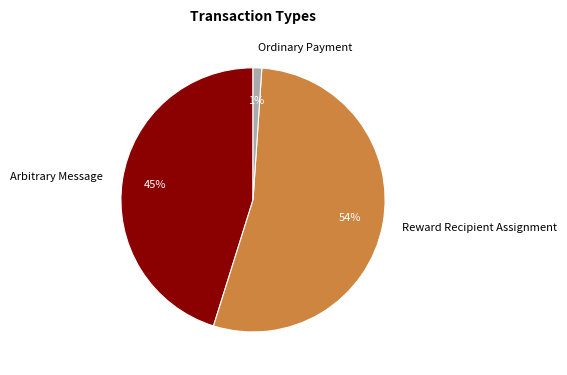

Which slice represents more than half of the pie?

Reward Recipient Assignment